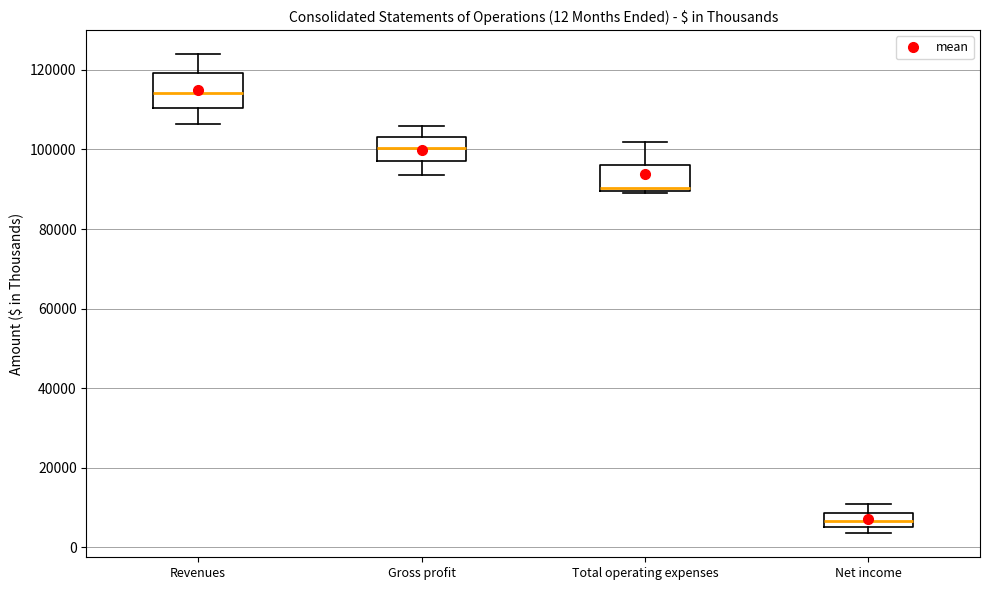

Which box has the lowest median line?

Net income